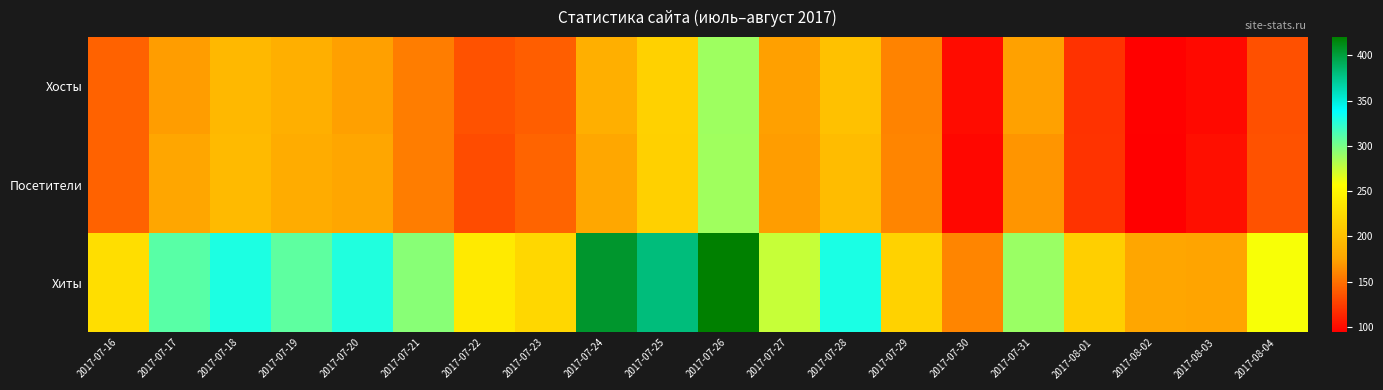

How many distinct data groups are displayed?

3